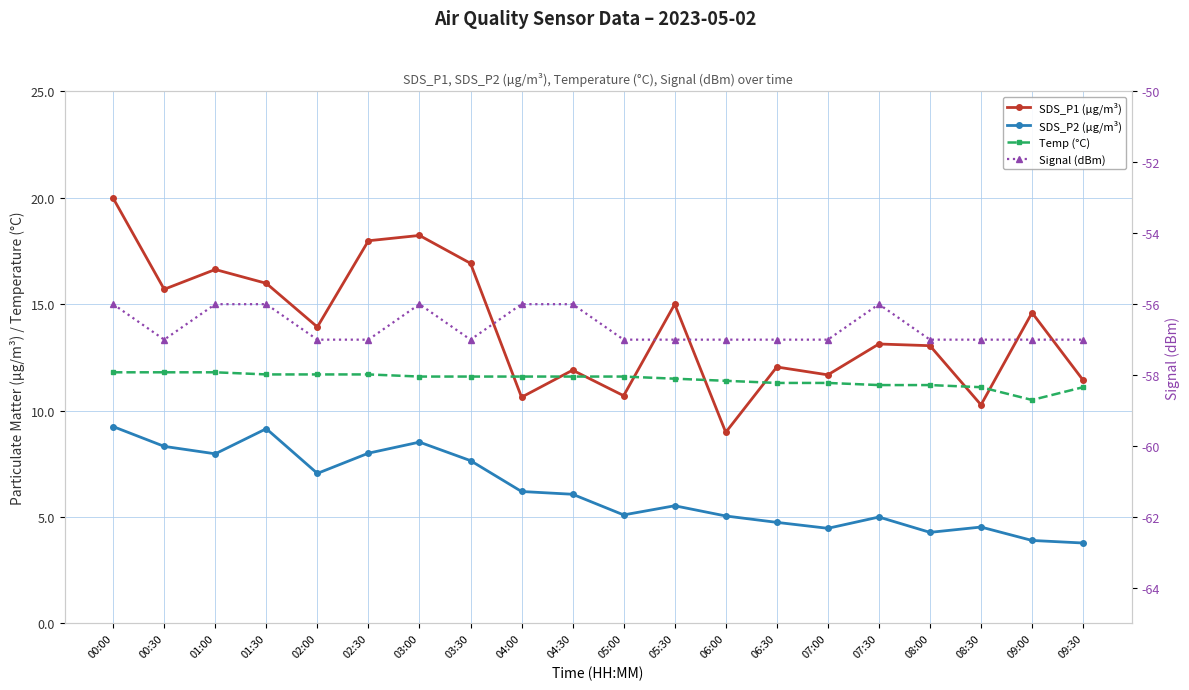

What is the label of the 18th point from the left?

08:30